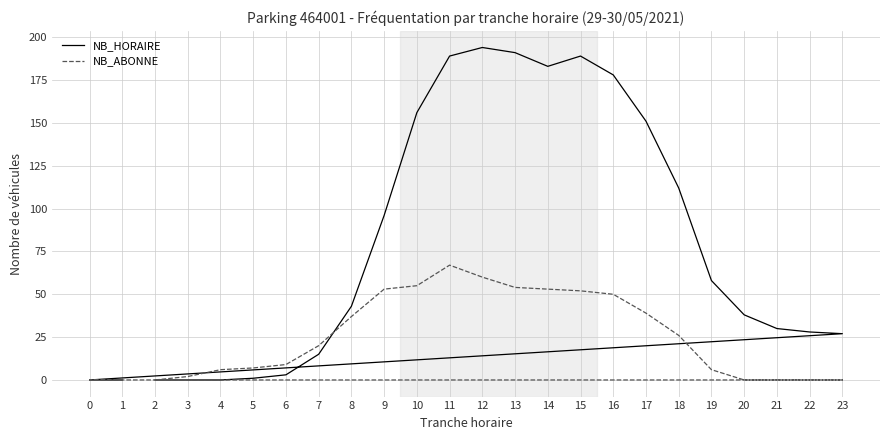

At which label does NB_ABONNE first exceed 20?

8